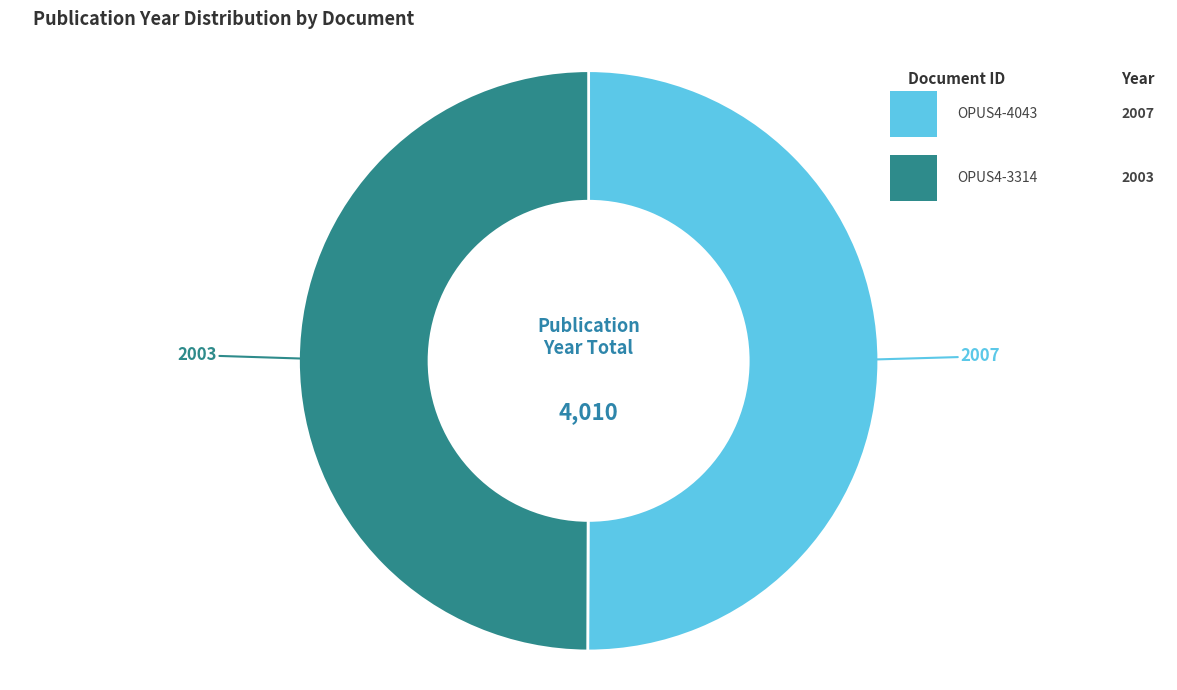

Which category has the smallest portion of the pie?

OPUS4-3314